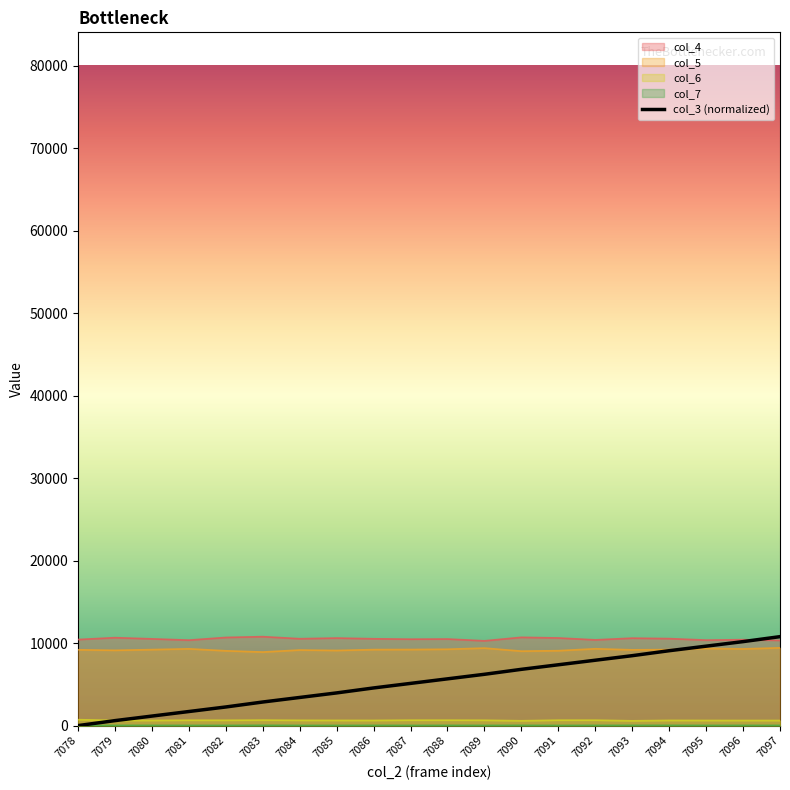

At which category does the chart reach its peak across all series?

7097